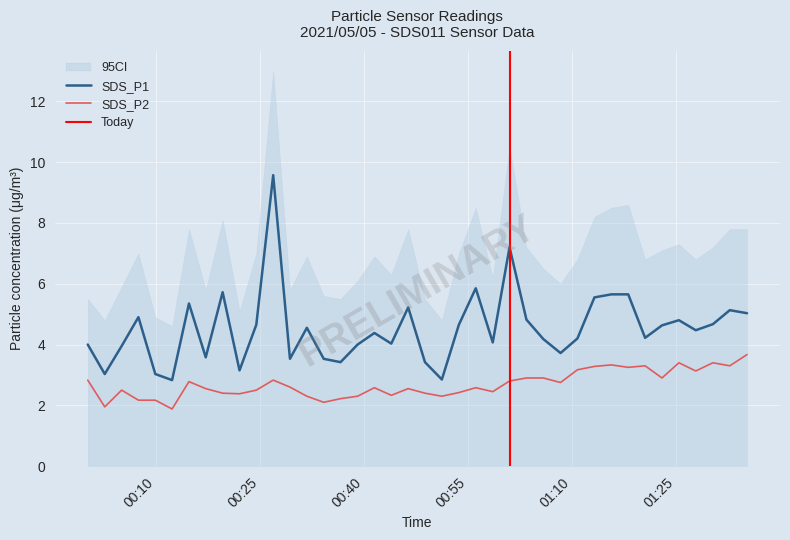

True or false: SDS_P1 and SDS_P2 intersect in this chart.

False